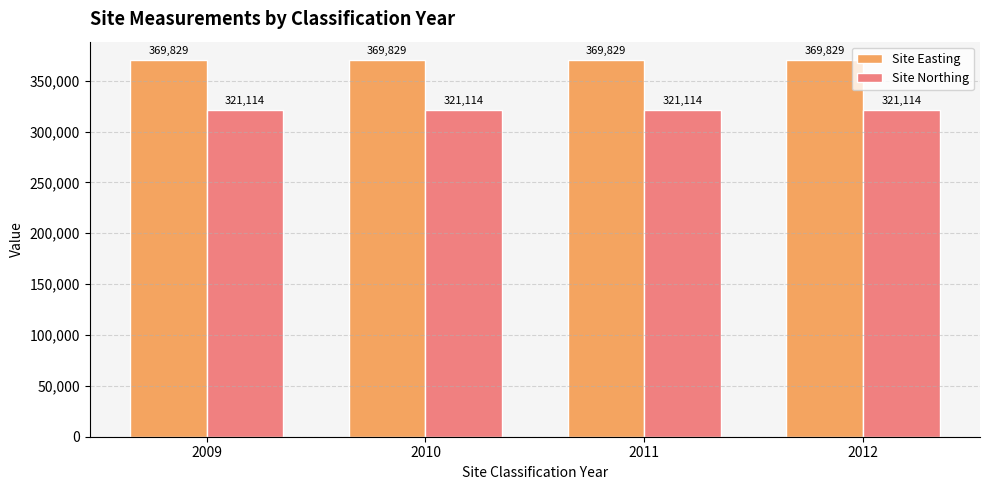

What is the difference between the highest and lowest values at 2011?

48715